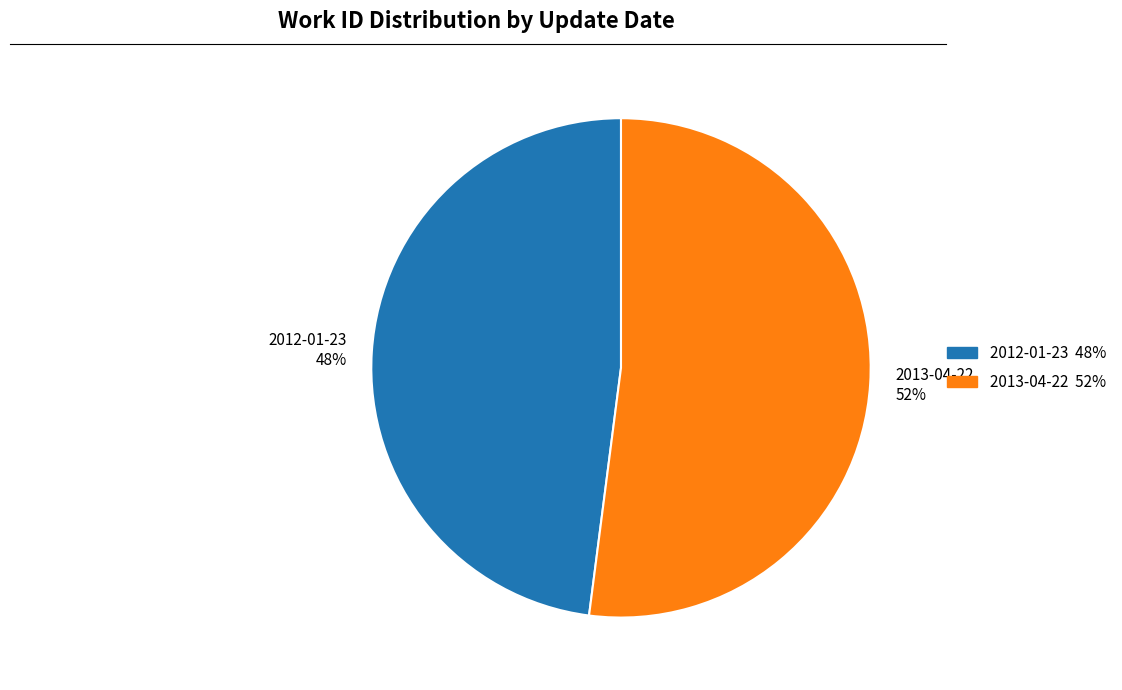

What is the ratio of the value at 2013-04-22 to the value at 2012-01-23?

1.1